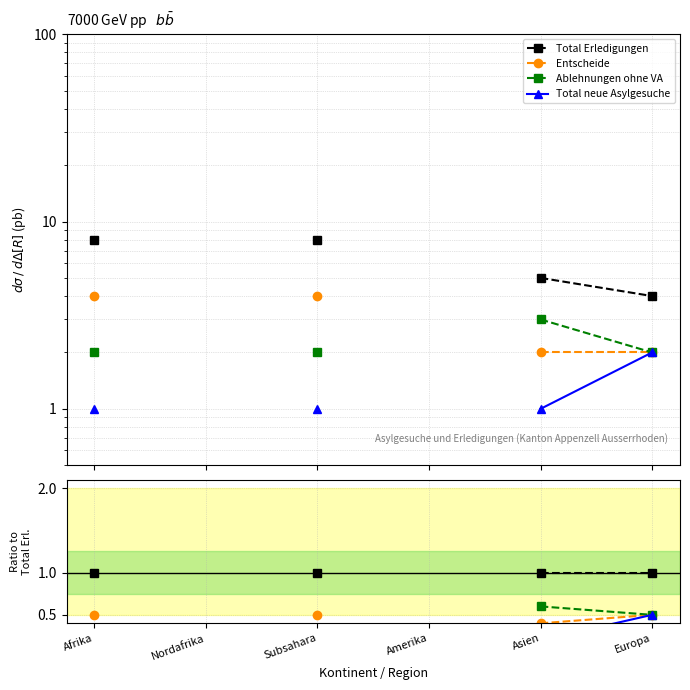

Does the chart display data point markers on the line(s)?

Yes